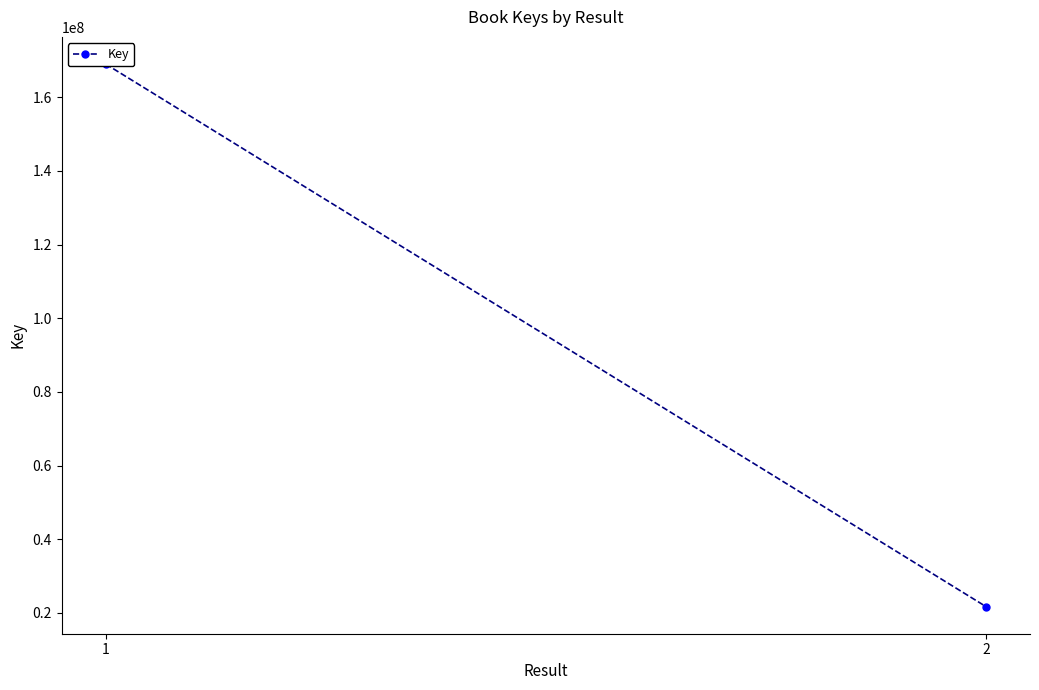

How many series are shown in this chart?

1